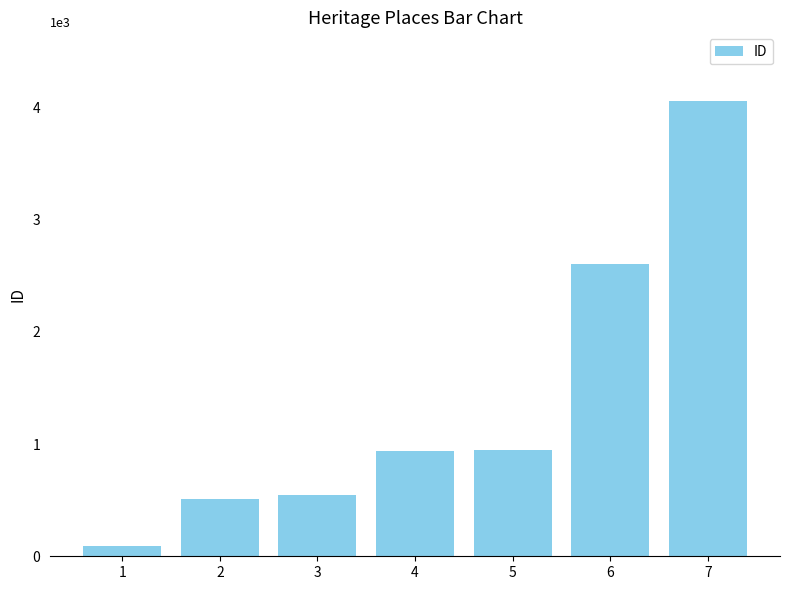

At which category does the chart reach its peak across all series?

7